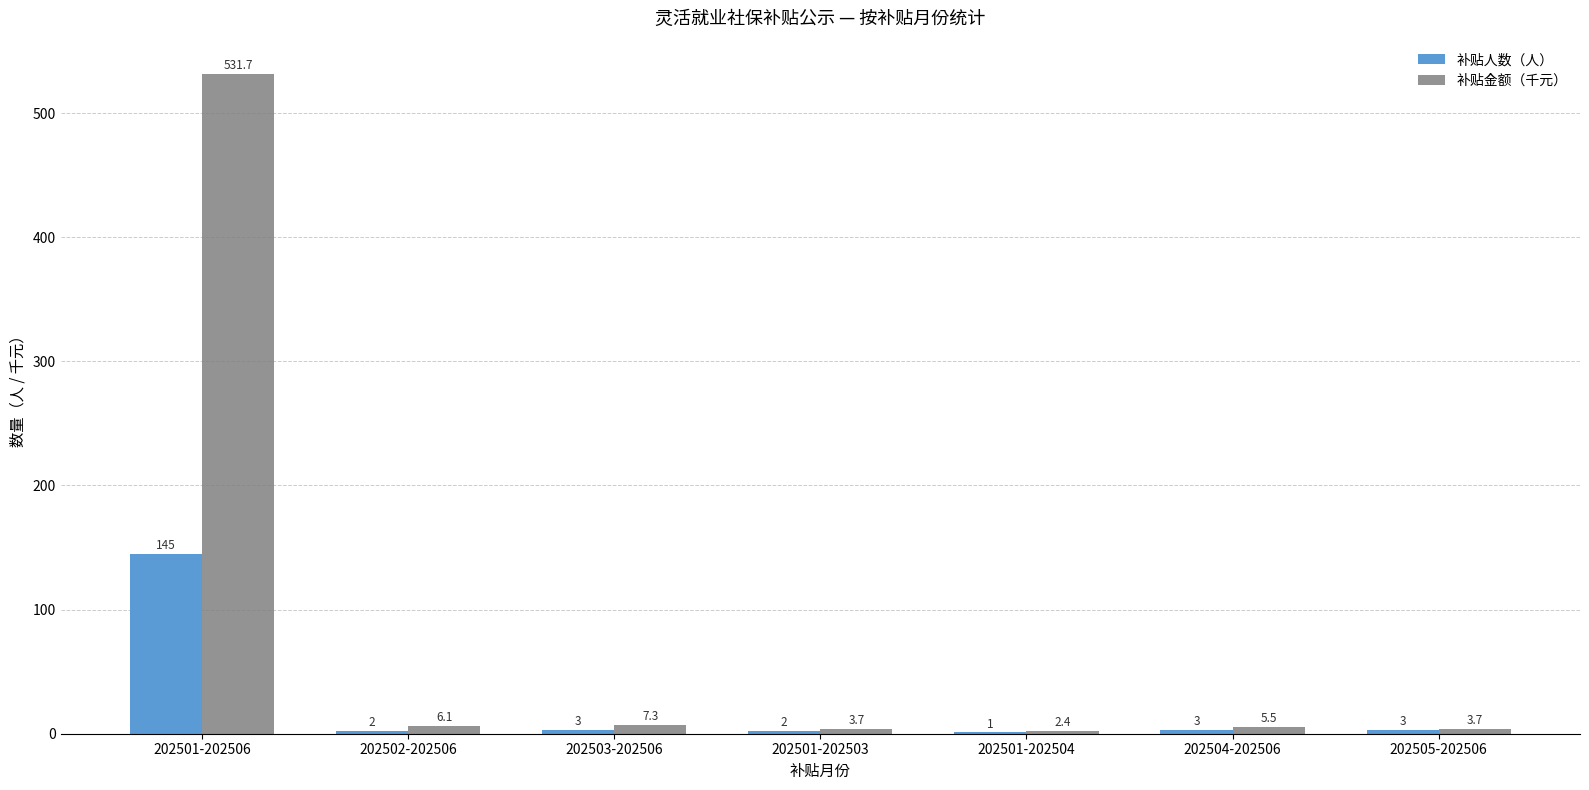

Between 202501-202503 and 202504-202506, which series saw the biggest shift?

补贴金额（千元）